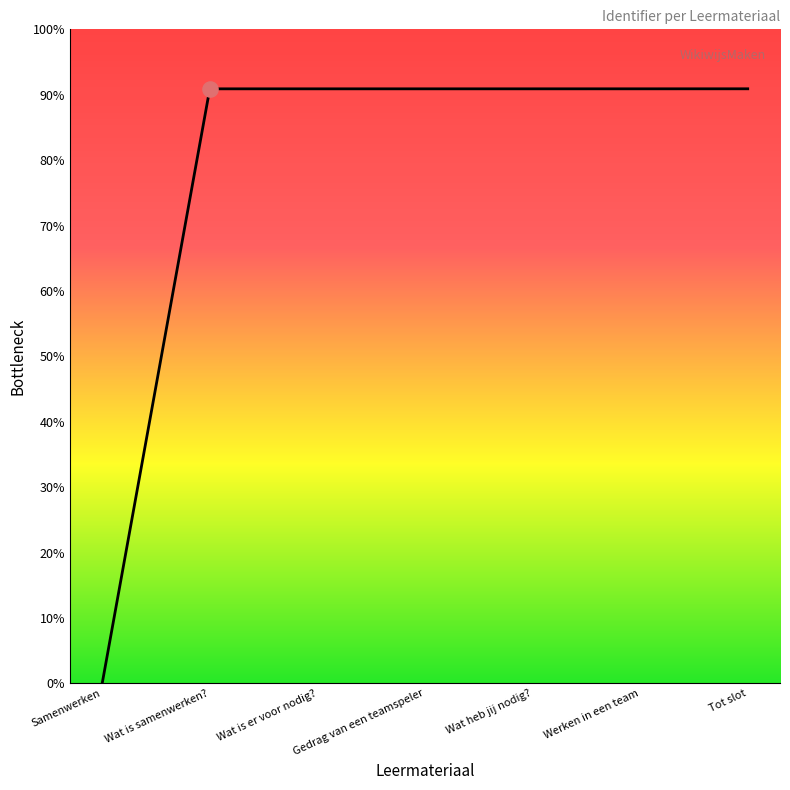

Between Gedrag van een teamspeler and Wat heb jij nodig?, which is larger?

Wat heb jij nodig?